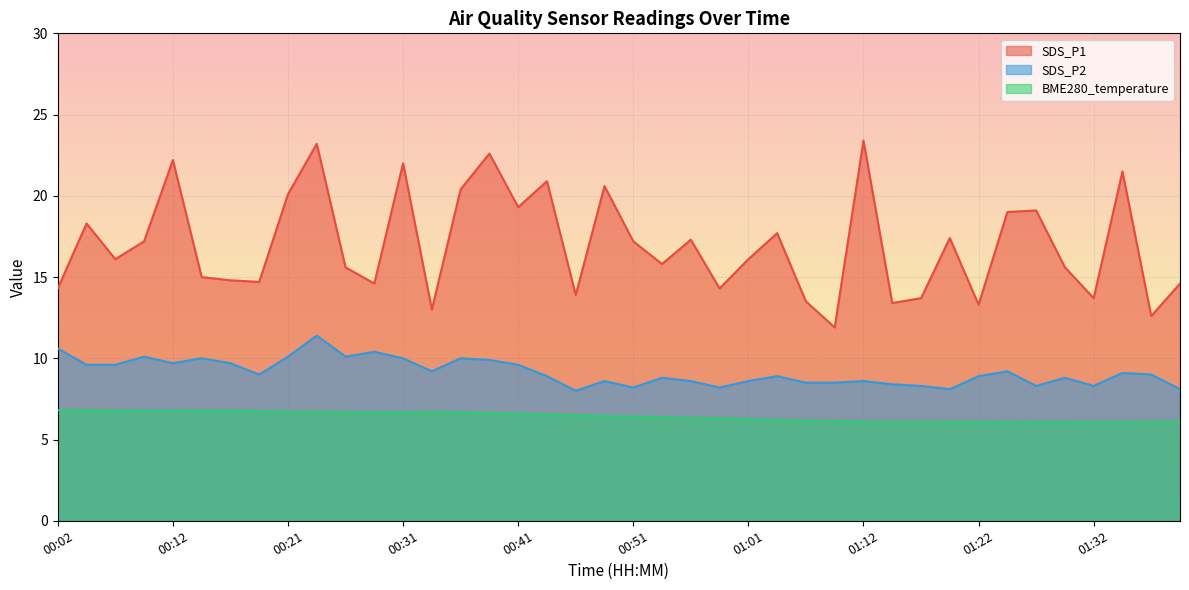

What position from the right is 00:16?

34